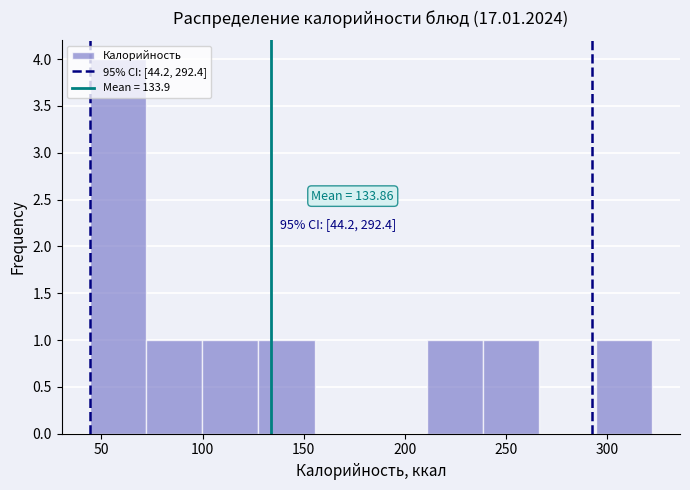

Which range on the x-axis has the tallest bar?

45 to 70